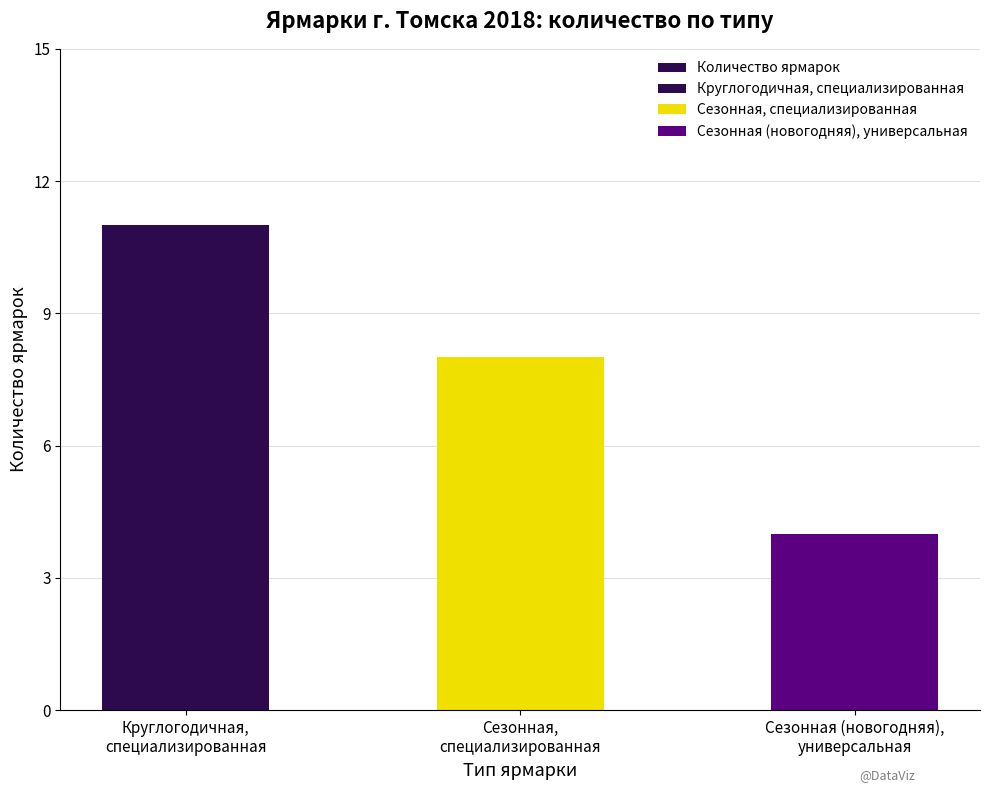

Which category has the highest value across all series?

Круглогодичная,
специализированная